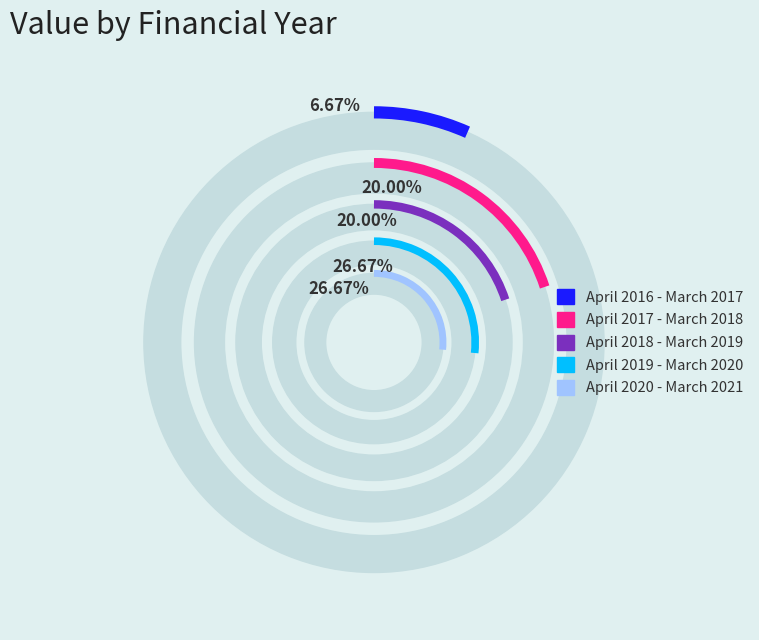

What percentage is the April 2020 - March 2021 slice, to the nearest percent?

27%